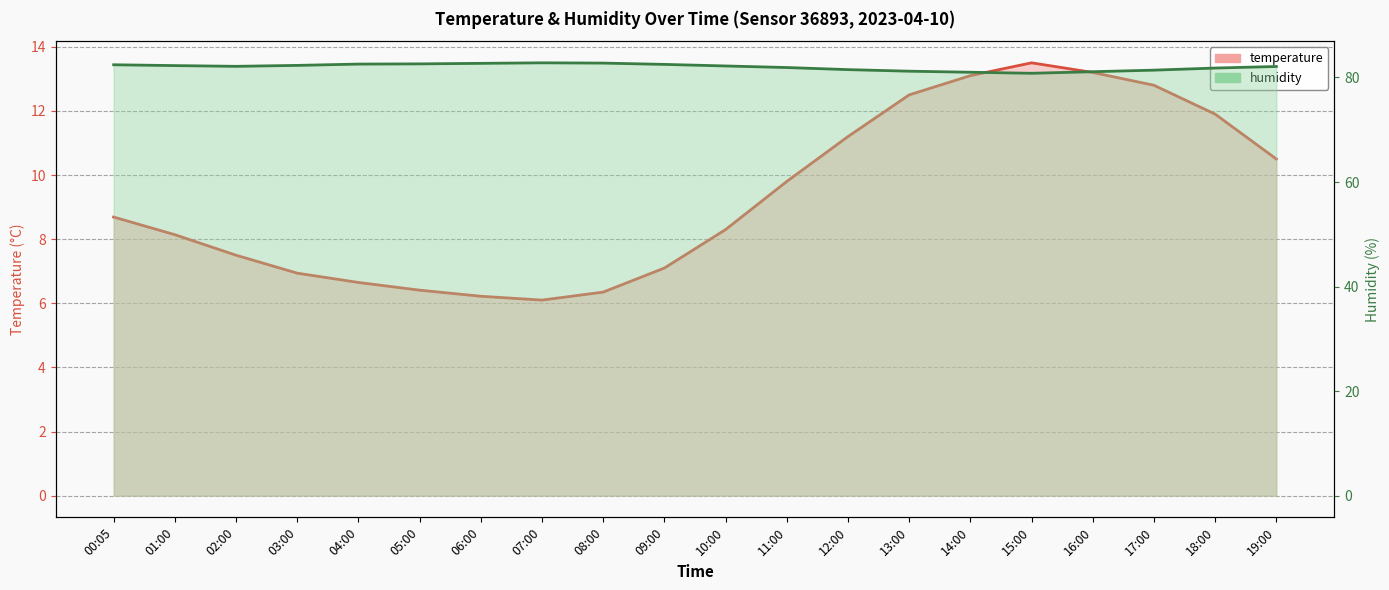

What are all the series names shown in the legend?

temperature, humidity